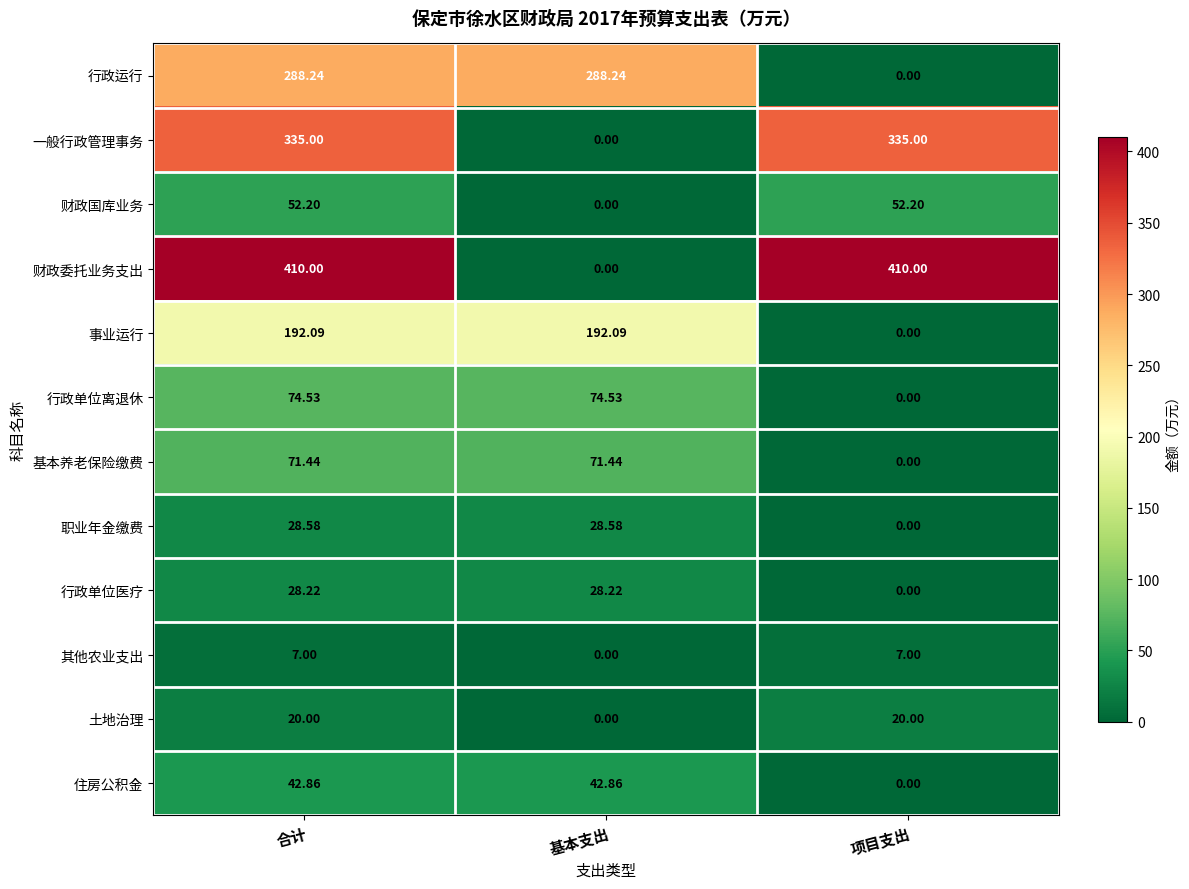

At which category is the sum across all series the highest?

合计